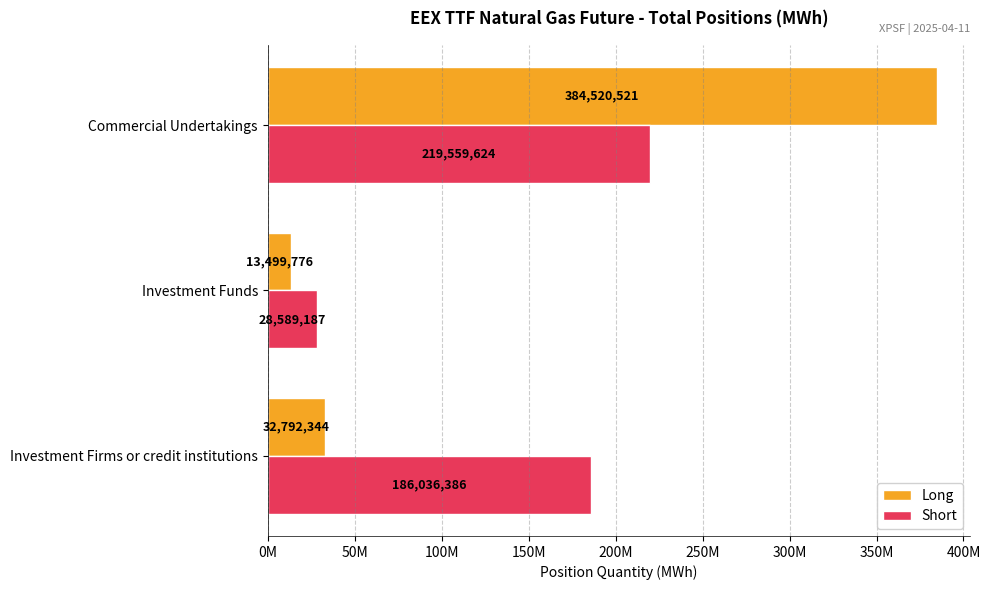

Which category has the highest value in the Long series?

Commercial Undertakings